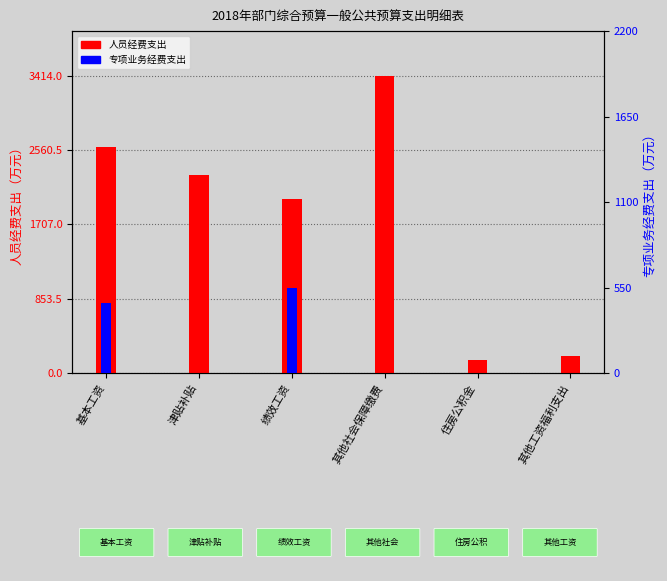

Between 基本工资 and 绩效工资, which series saw the biggest shift?

人员经费支出